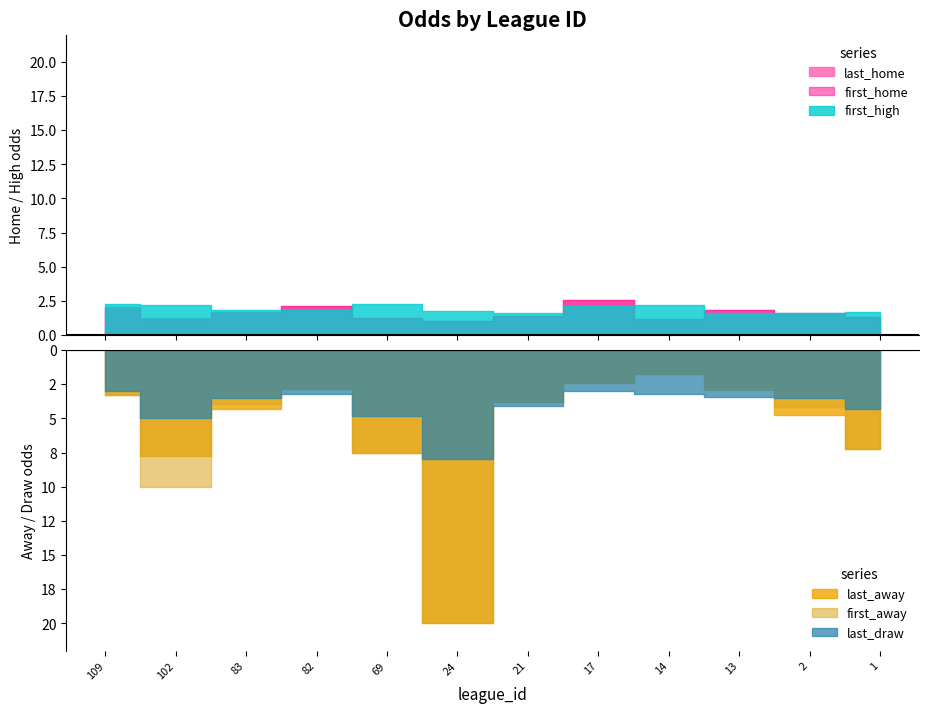

Is it true that last_home equals 0.4 at 102?

False